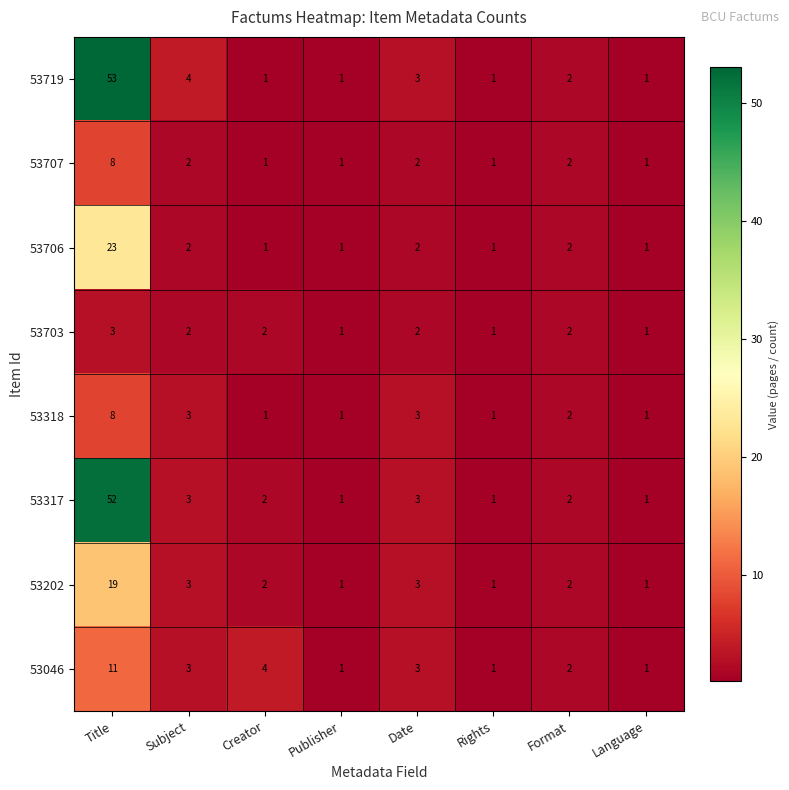

What is the difference between the 53318 values at Format and Title?

6